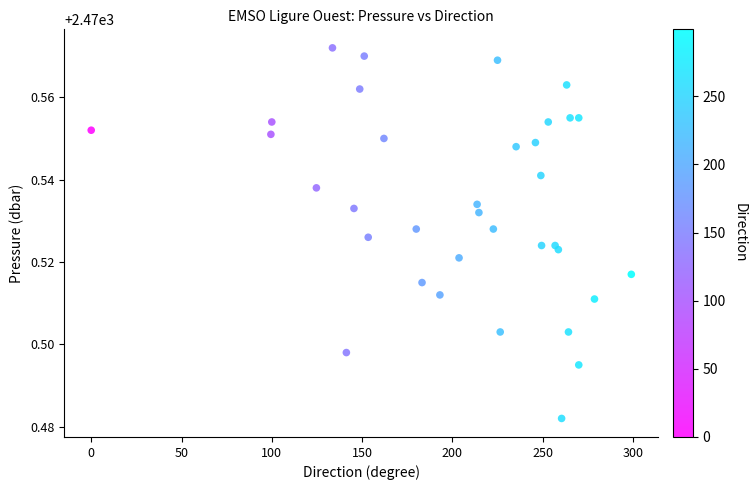

What is the range of X values (max minus min)?

299.1